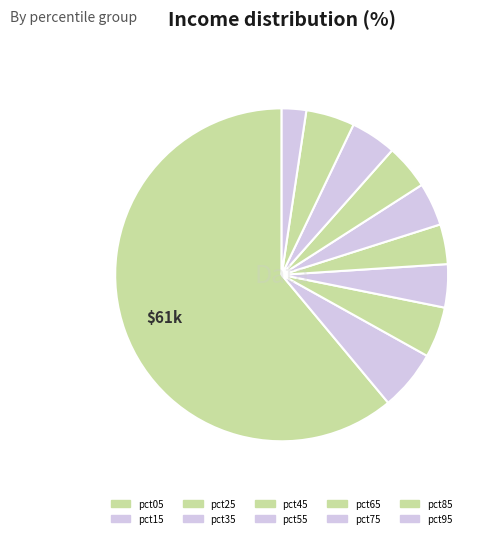

How many slices are in this pie chart?

10